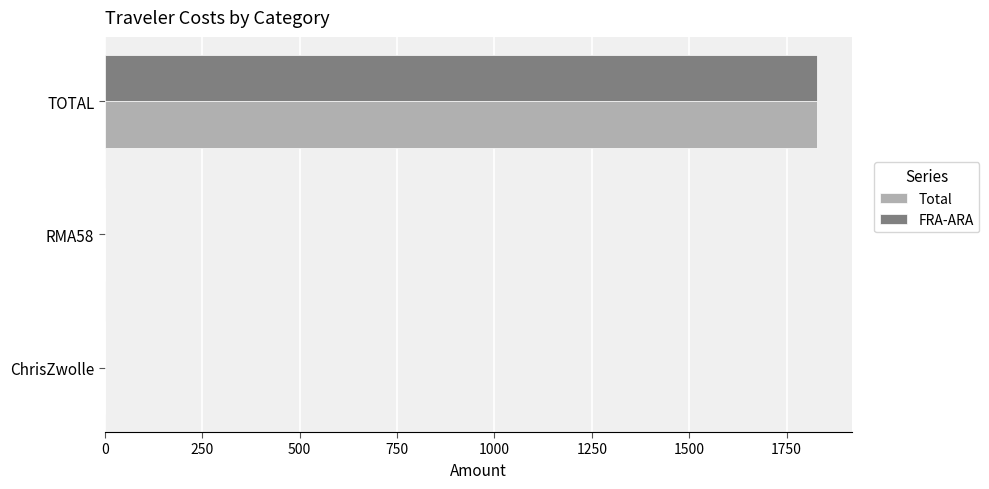

At which category is the sum across all series the highest?

TOTAL